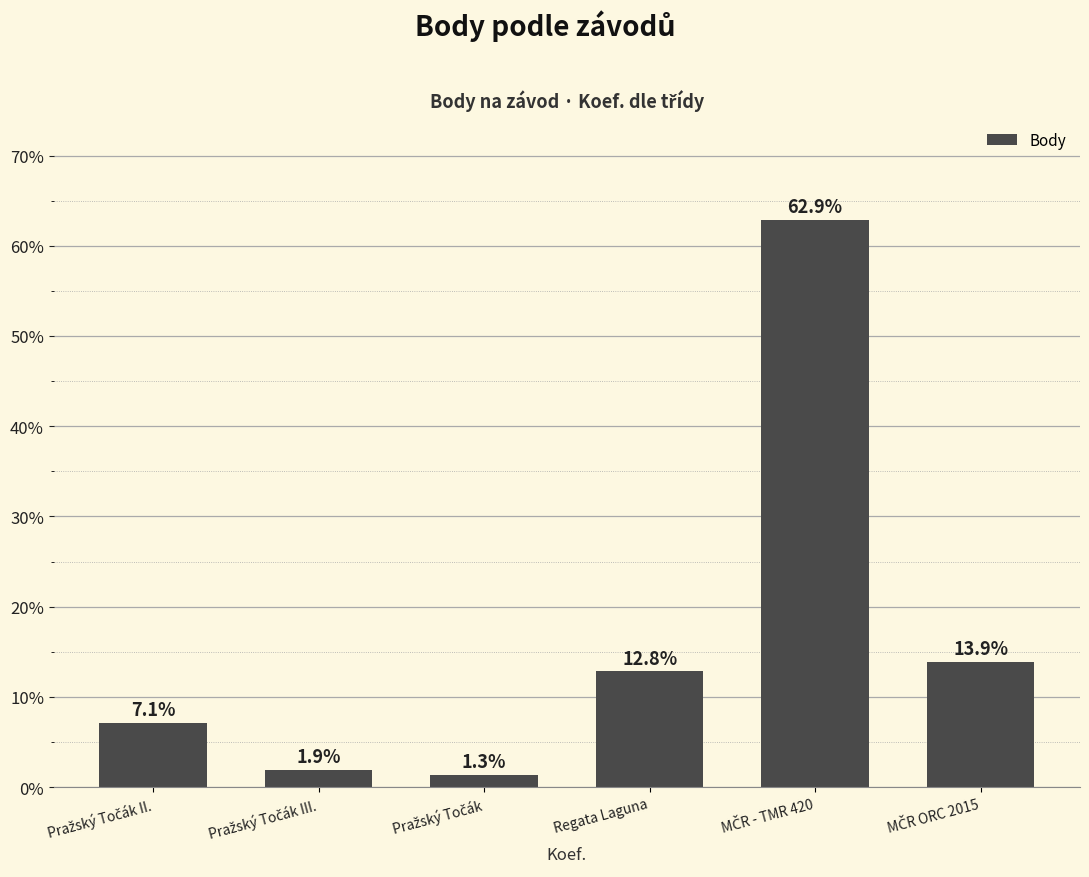

What is the smallest value displayed?

1.3